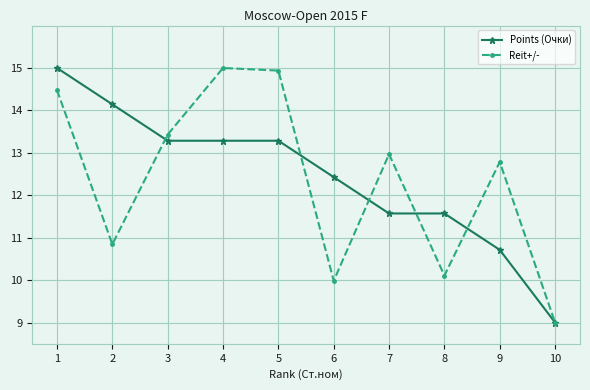

What is the difference between the highest and lowest values at 4?

1.7